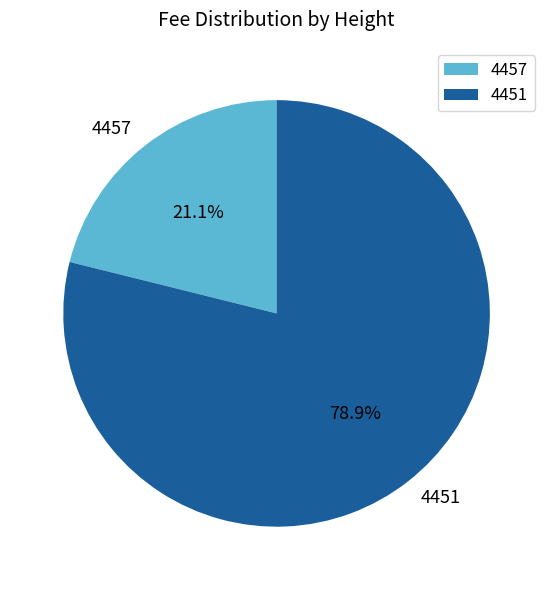

What is the total percentage of 4457 and 4451?

100.0%